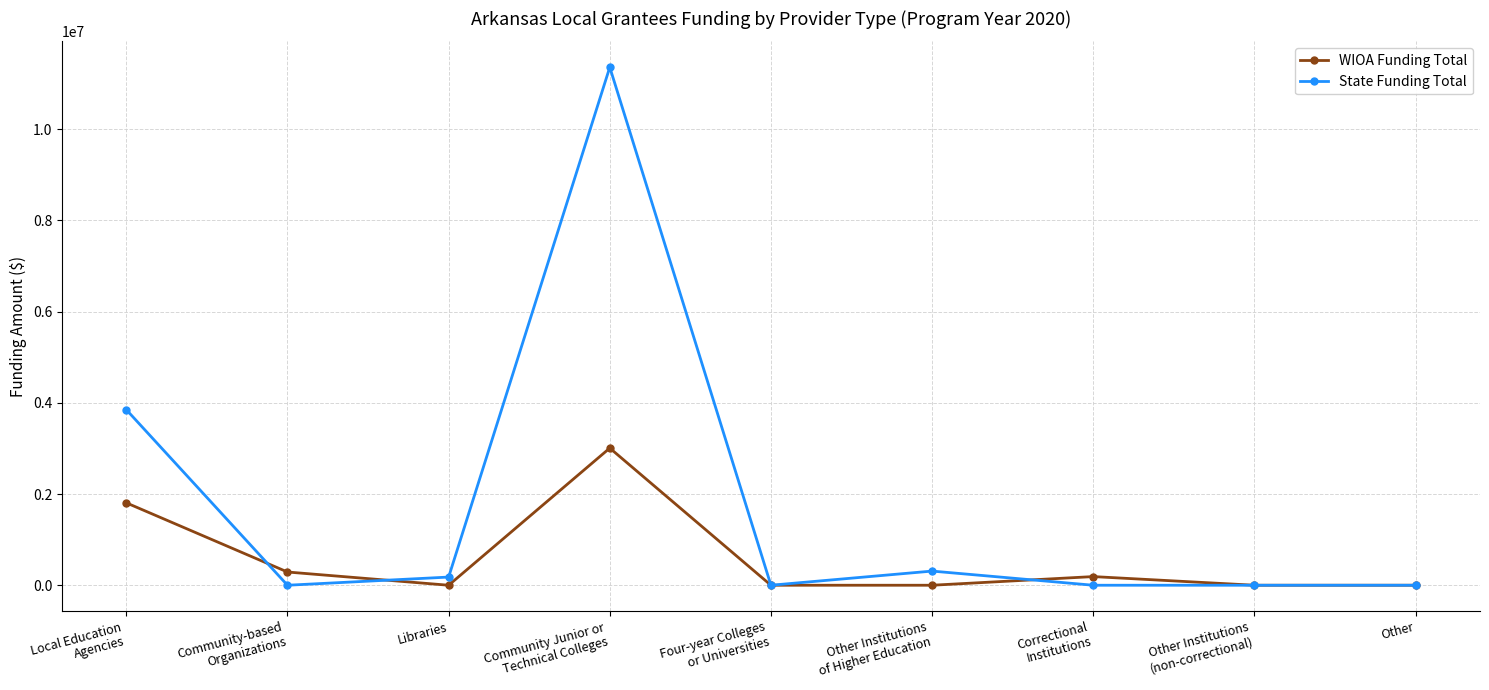

Does the chart display data point markers on the line(s)?

Yes